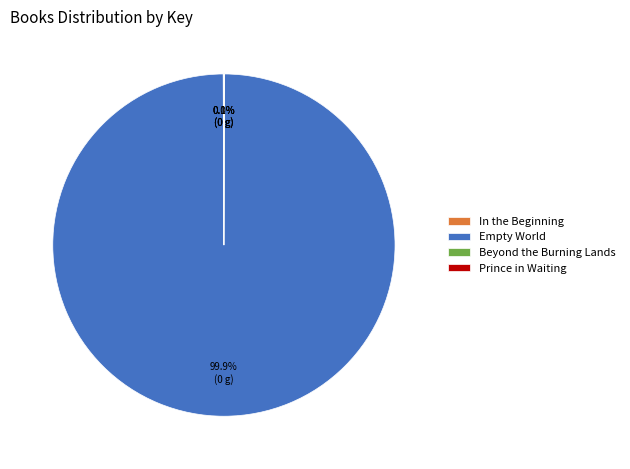

Is there a majority slice in this chart?

Yes